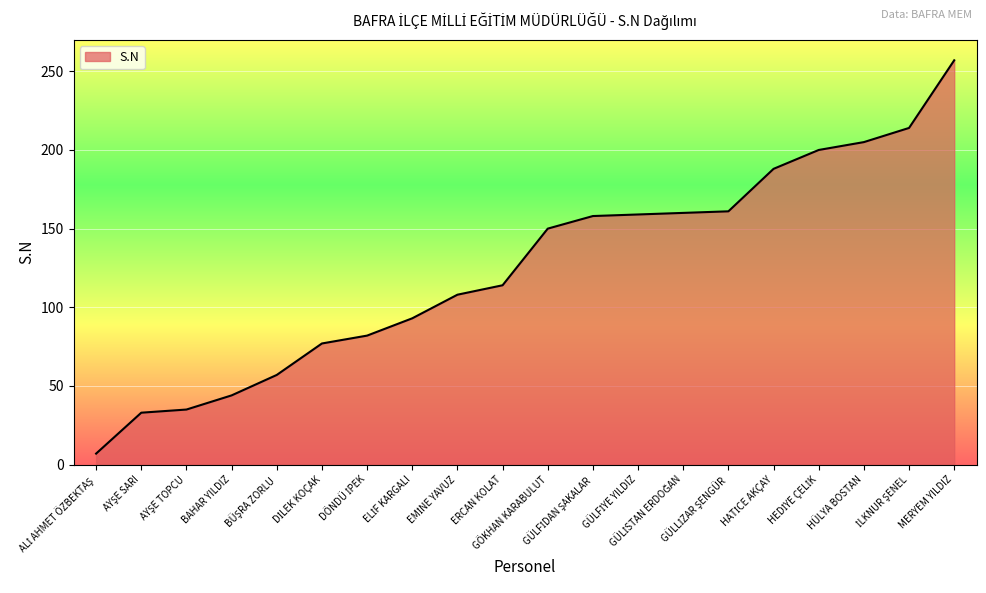

What is the greatest value displayed?

257